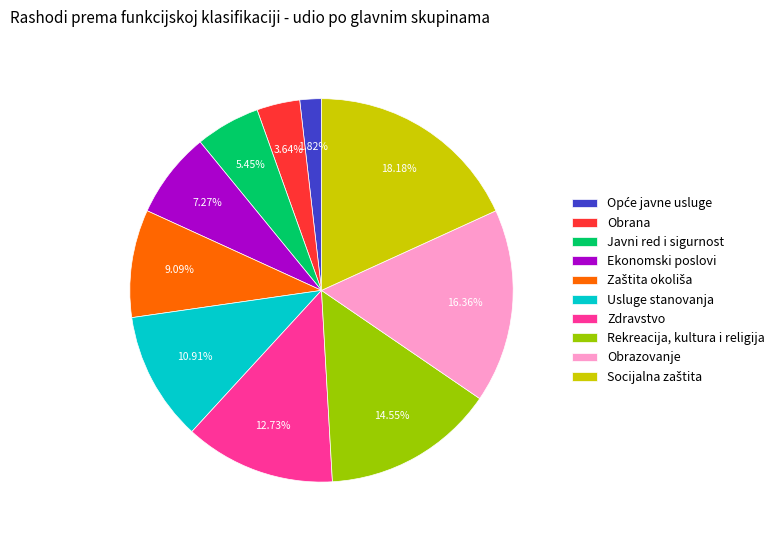

Is the sum of Usluge stanovanja and Ekonomski poslovi greater than half?

No